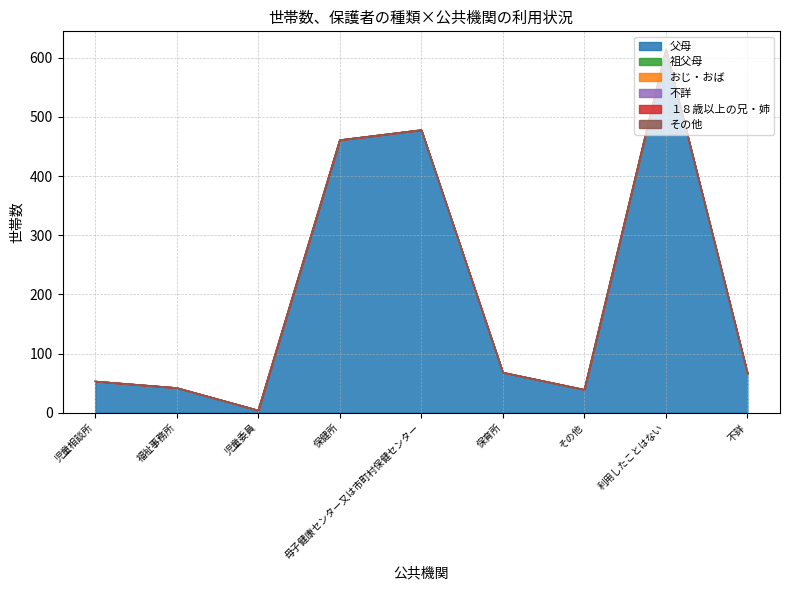

True or false: おじ・おば and 父母 intersect in this chart.

False